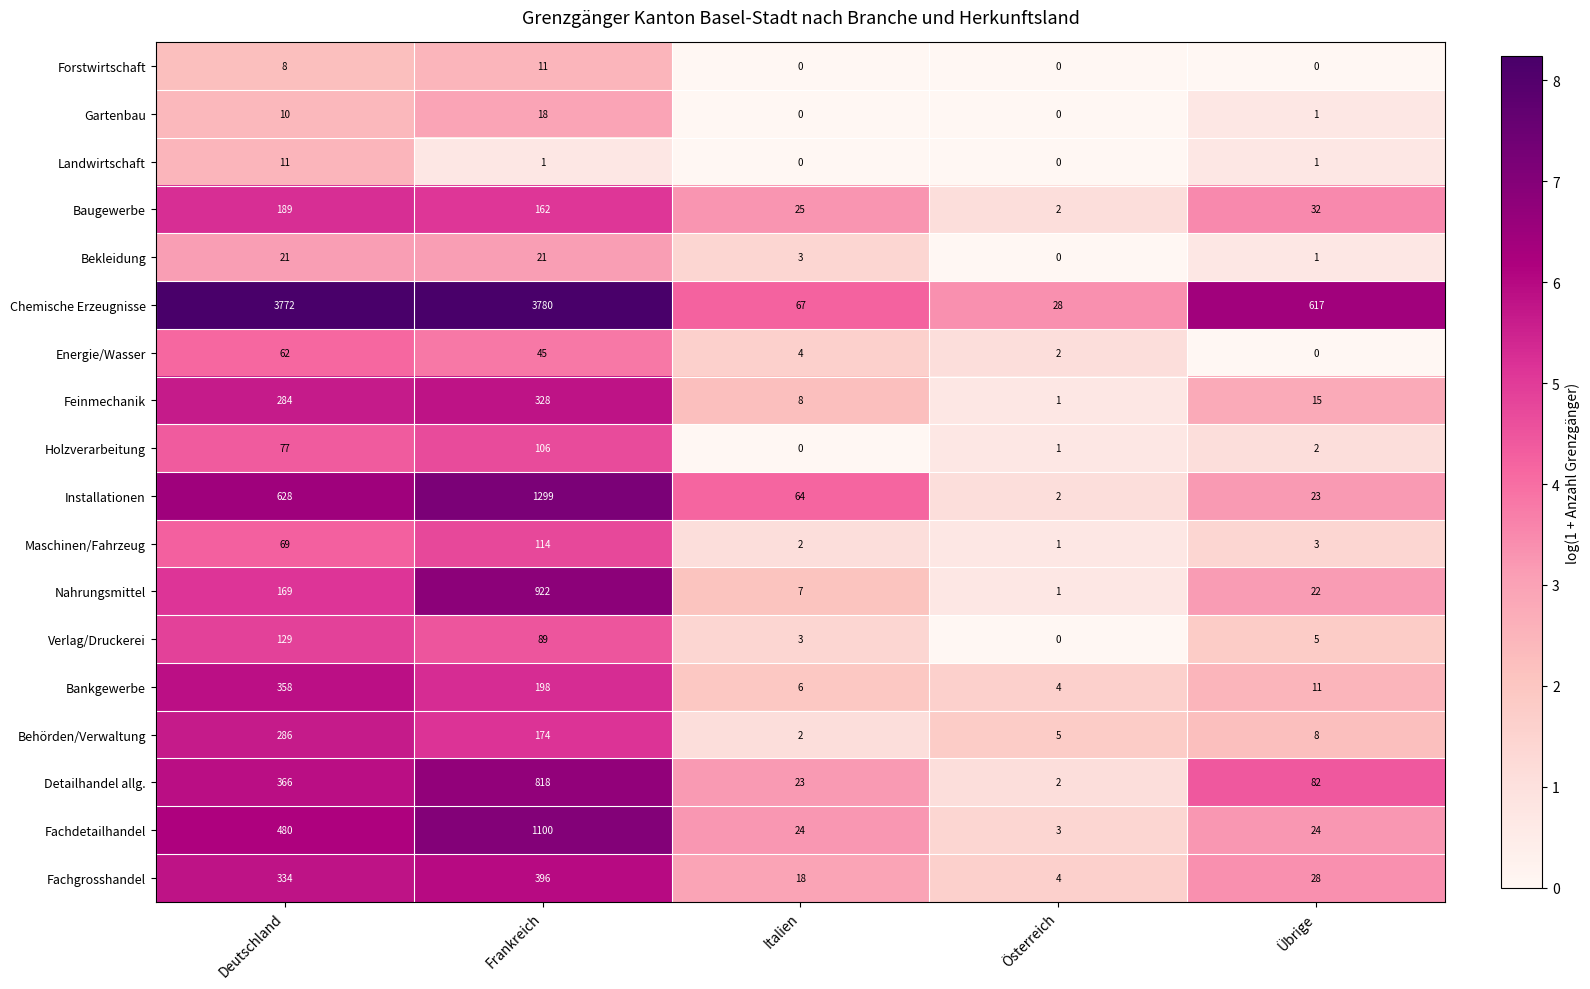

At which label does Bankgewerbe first exceed 11?

Deutschland